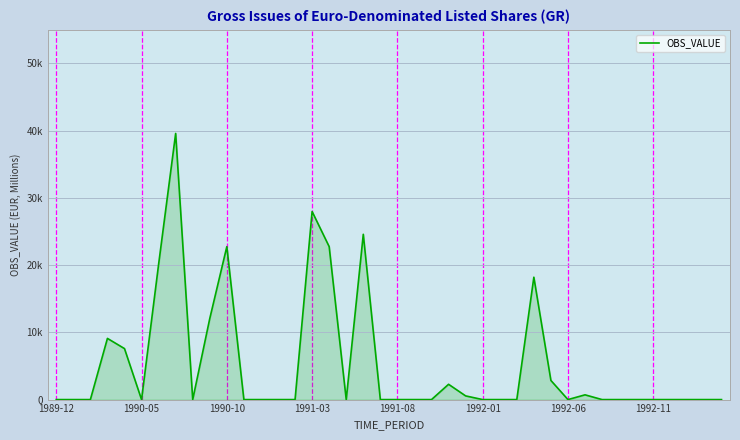

Is this an area chart (filled region under the line)?

Yes